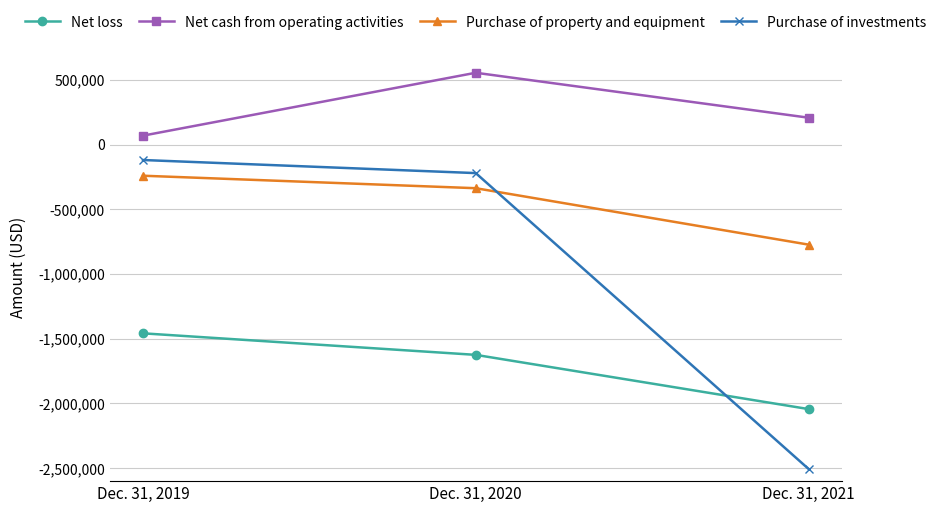

Which series has the largest total across all categories?

Net cash from operating activities